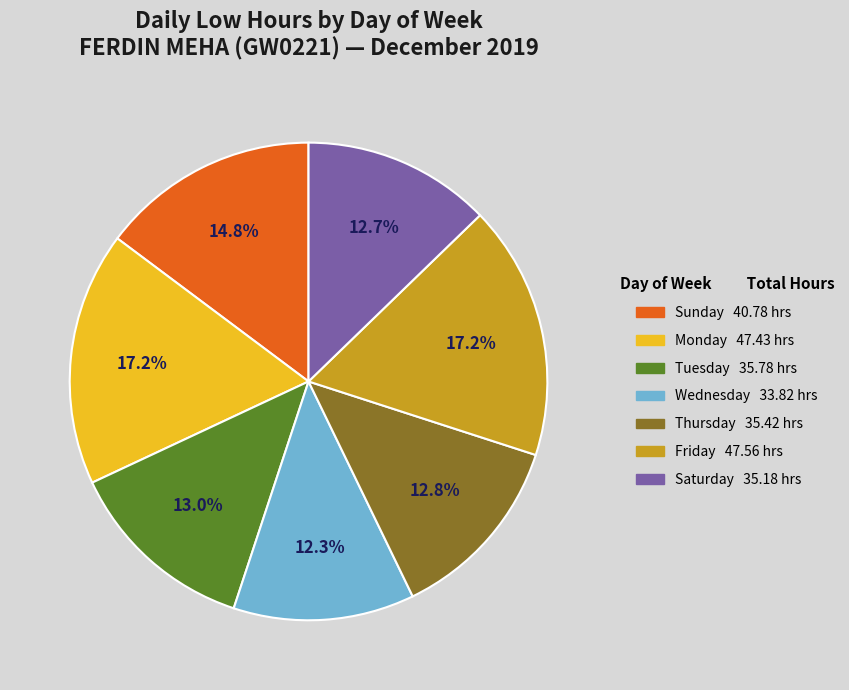

Count the number of slices in the pie.

7